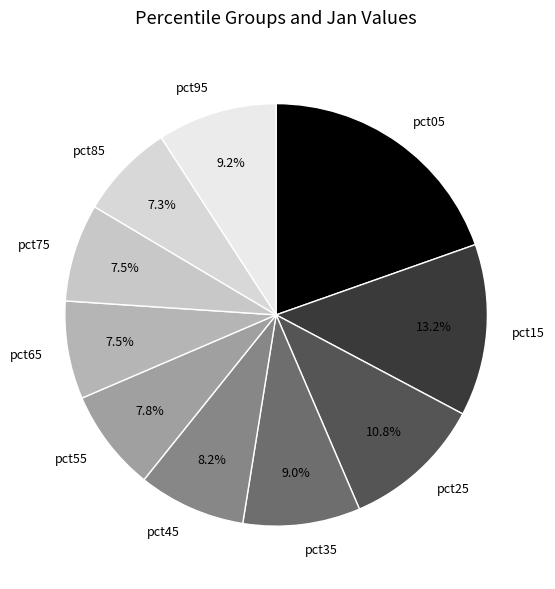

How many slices are in this pie chart?

10